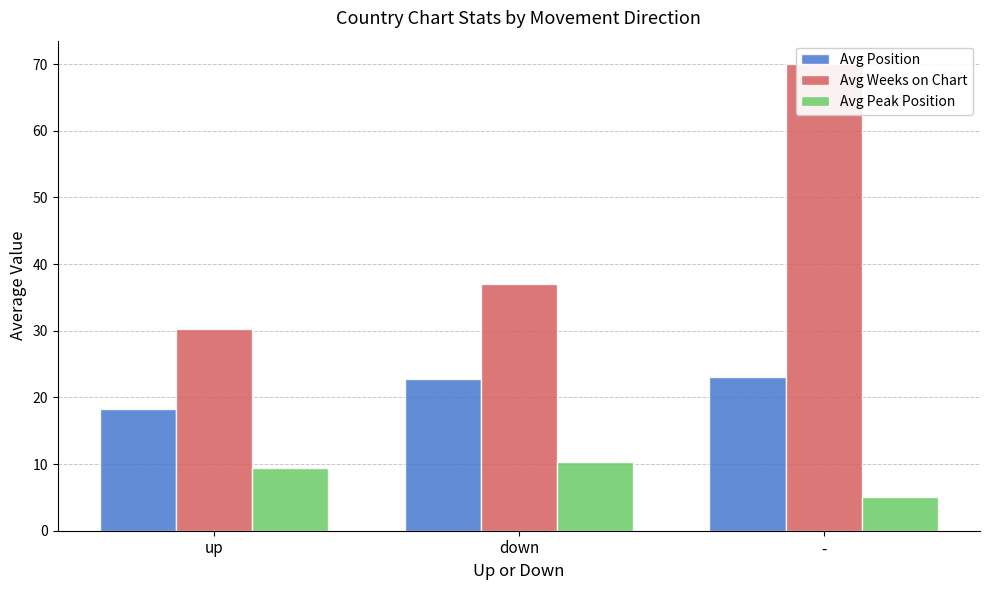

At which label does Avg Peak Position first exceed 9?

up